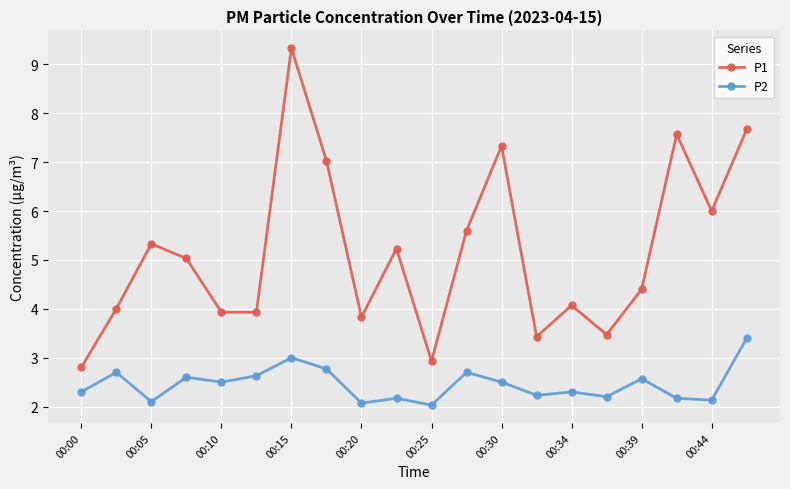

Rank the series by their average value, from lowest to highest.

P2, P1